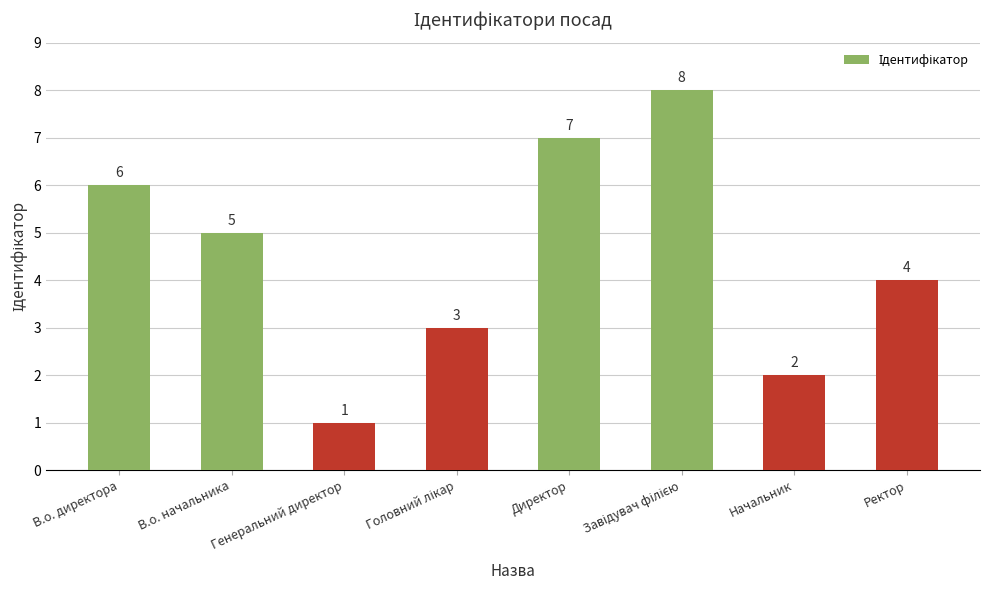

How many values are between 3 and 7?

5